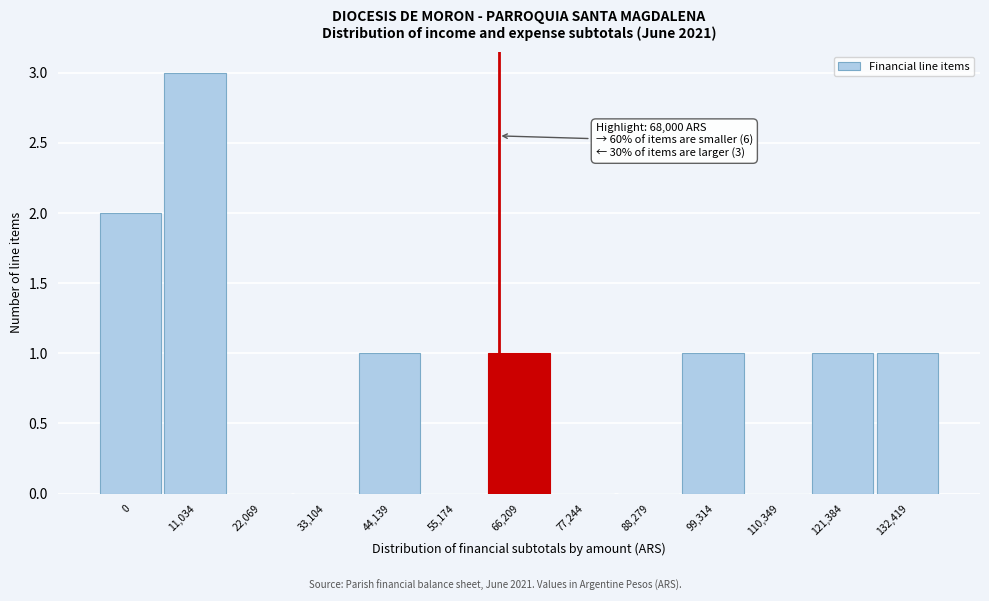

Reading right to left, list all the values displayed in this chart.

132,419=1	121,384=1	110,349=0	99,314=1	88,279=0	77,244=0	66,209=1	55,174=0	44,139=1	33,104=0	22,069=0	11,034=3	0=2